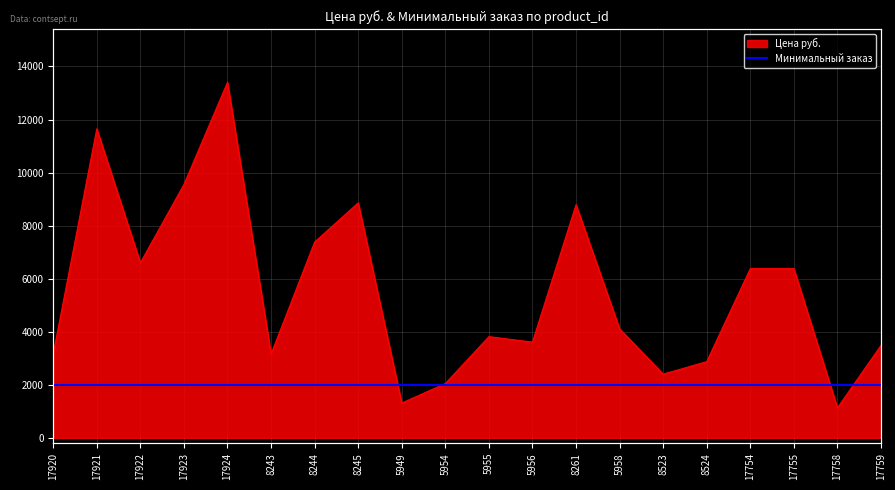

The Цена руб. series shows 10055 at 17755. True or false?

False